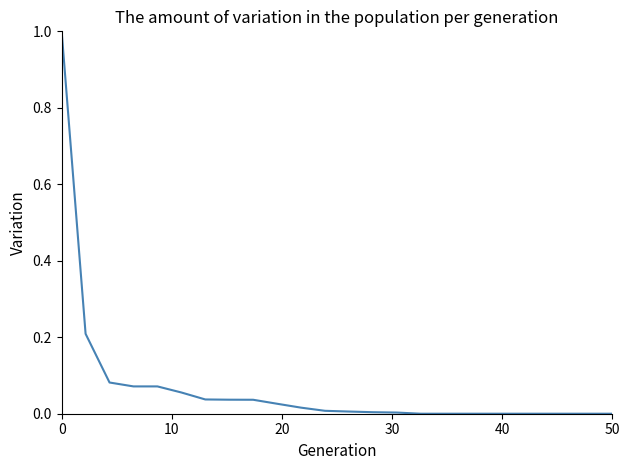

What is the maximum value shown in the chart?

1.0